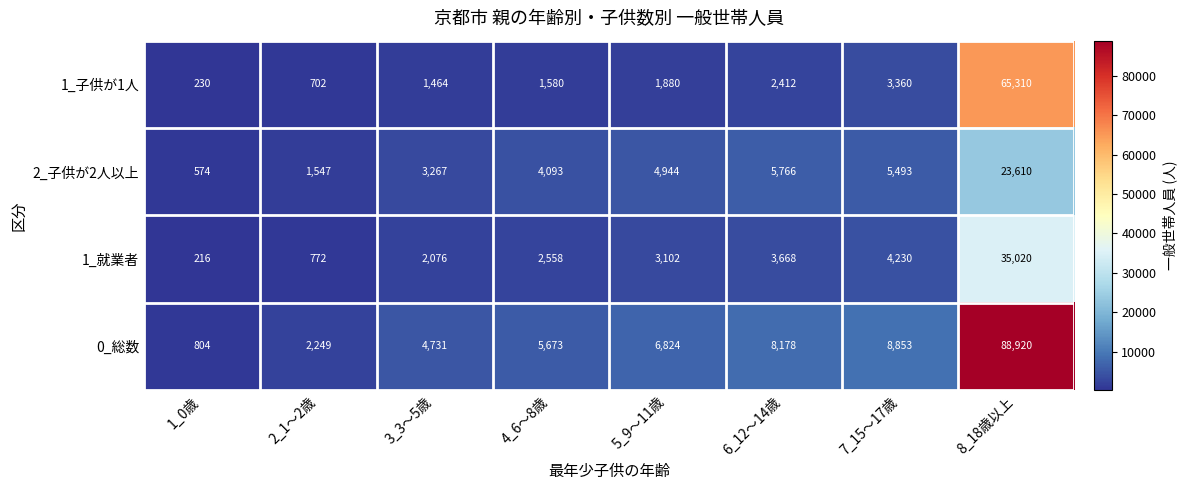

What is the difference between the highest and lowest values at 6_12～14歳?

5766